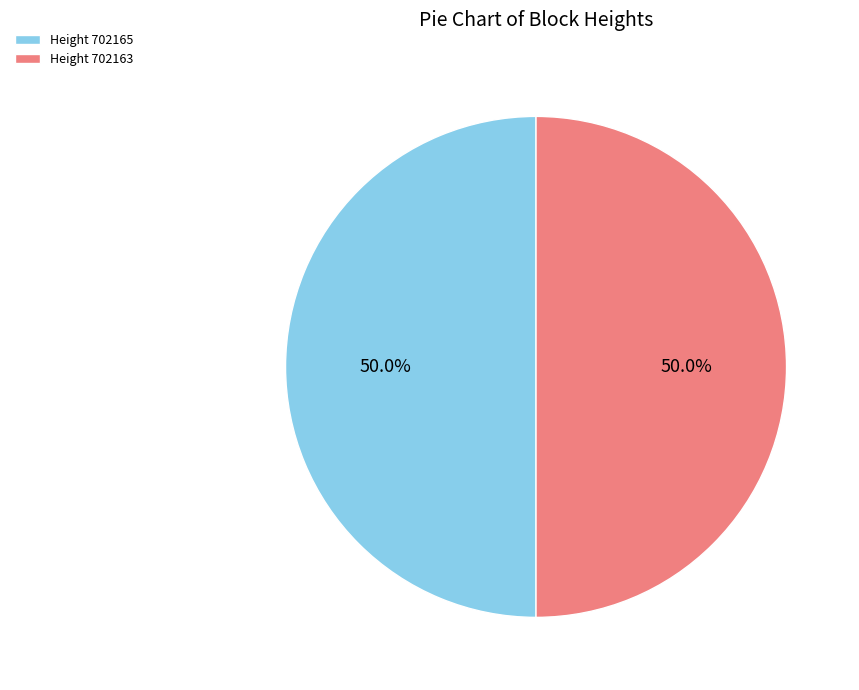

How many segments does this pie chart have?

2